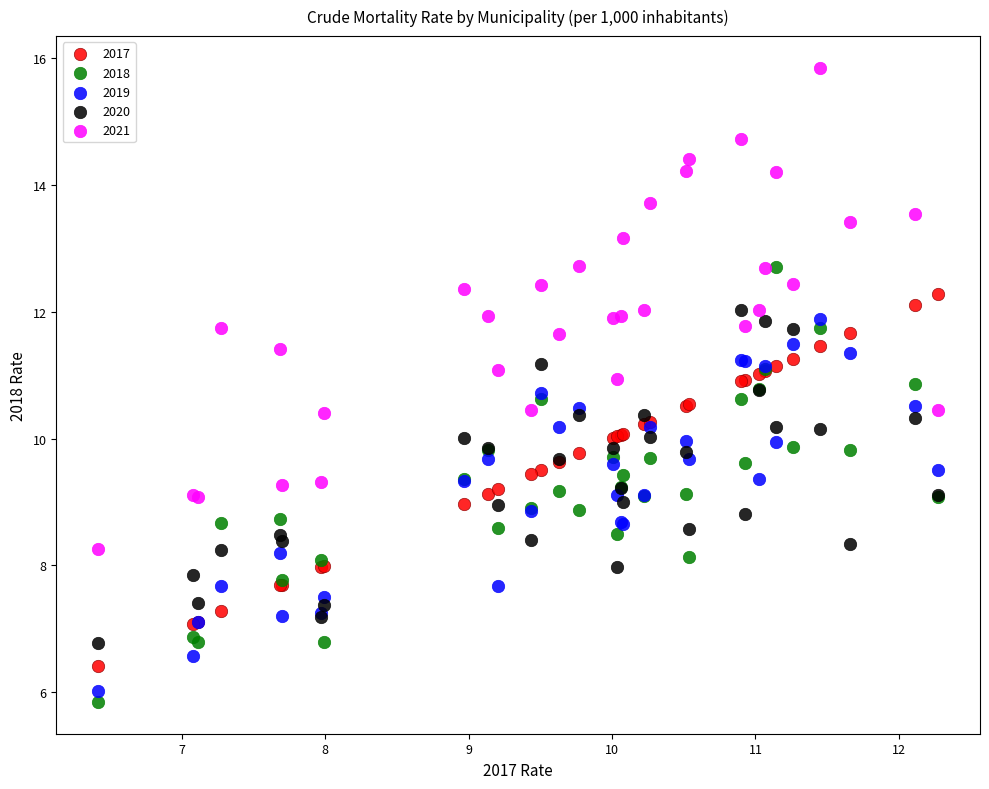

Which series reaches the maximum Y coordinate?

2021